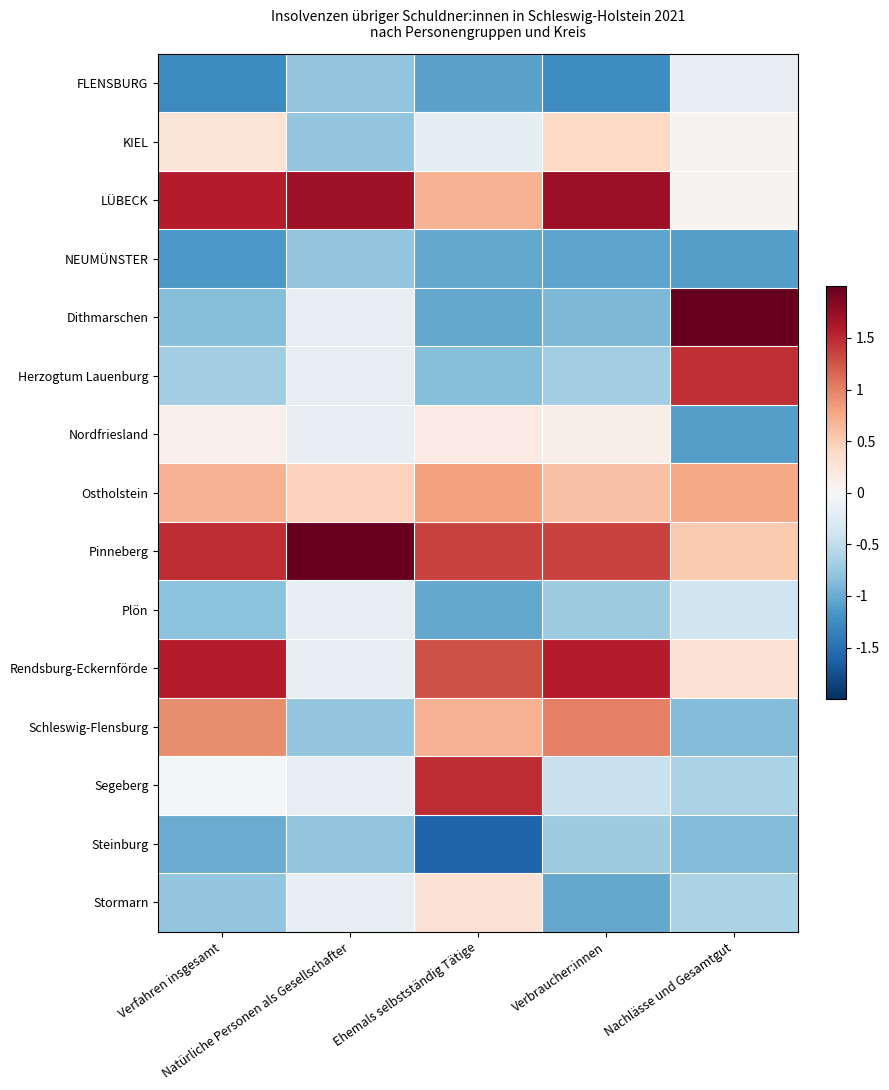

Which series has the widest spread of values?

Dithmarschen